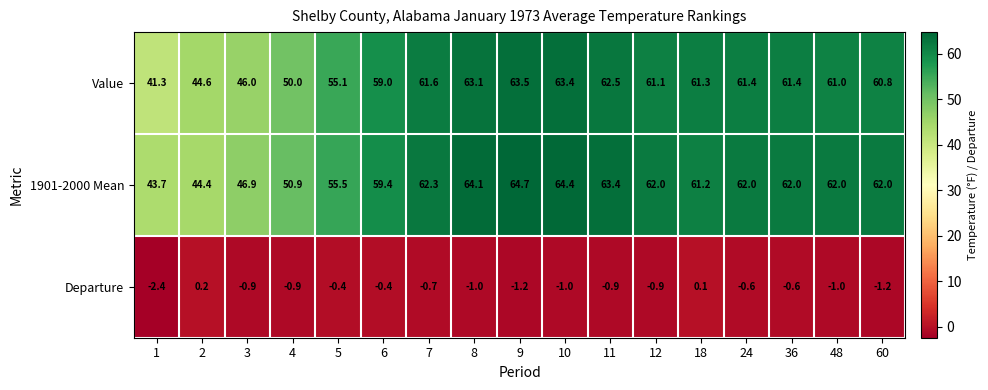

How many series are shown in this chart?

3